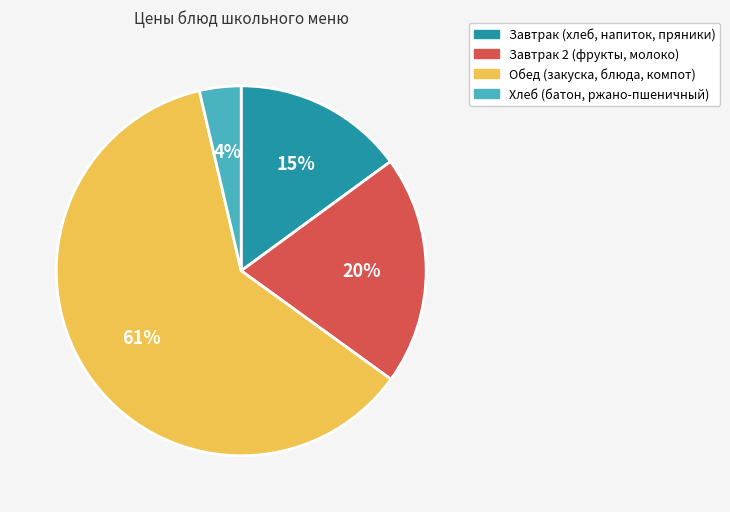

To the nearest percent, what is the average slice percentage?

25%